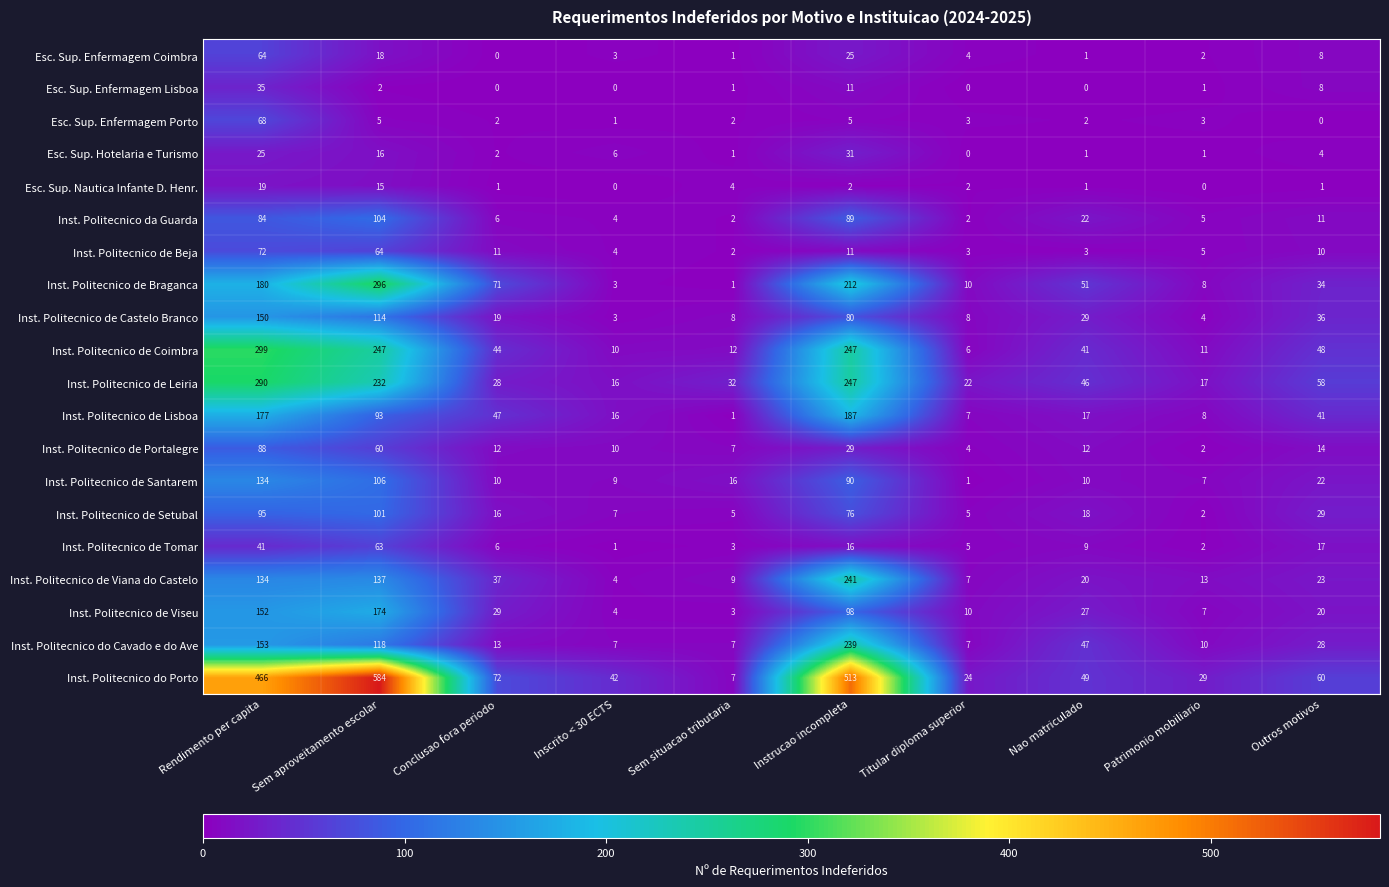

What is the maximum value for Inst. Politecnico de Braganca?

296